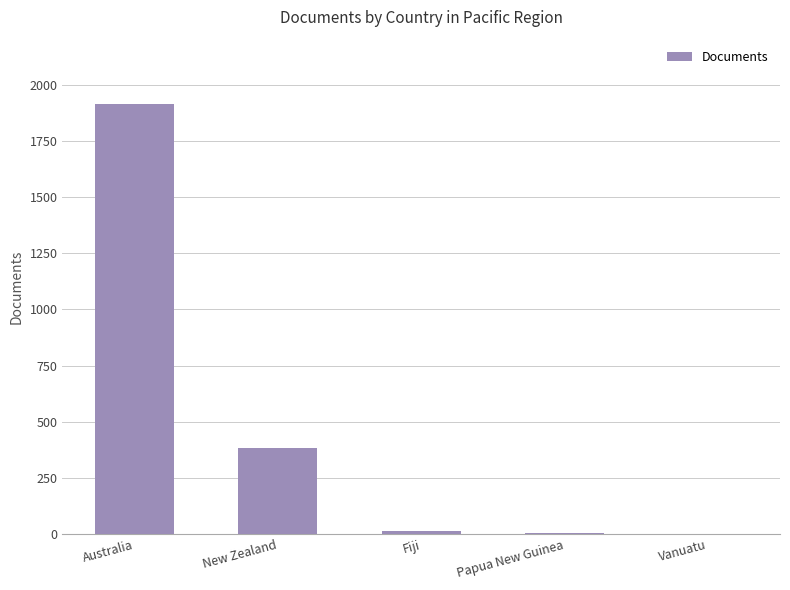

True or false: the data shows 384 at New Zealand.

True